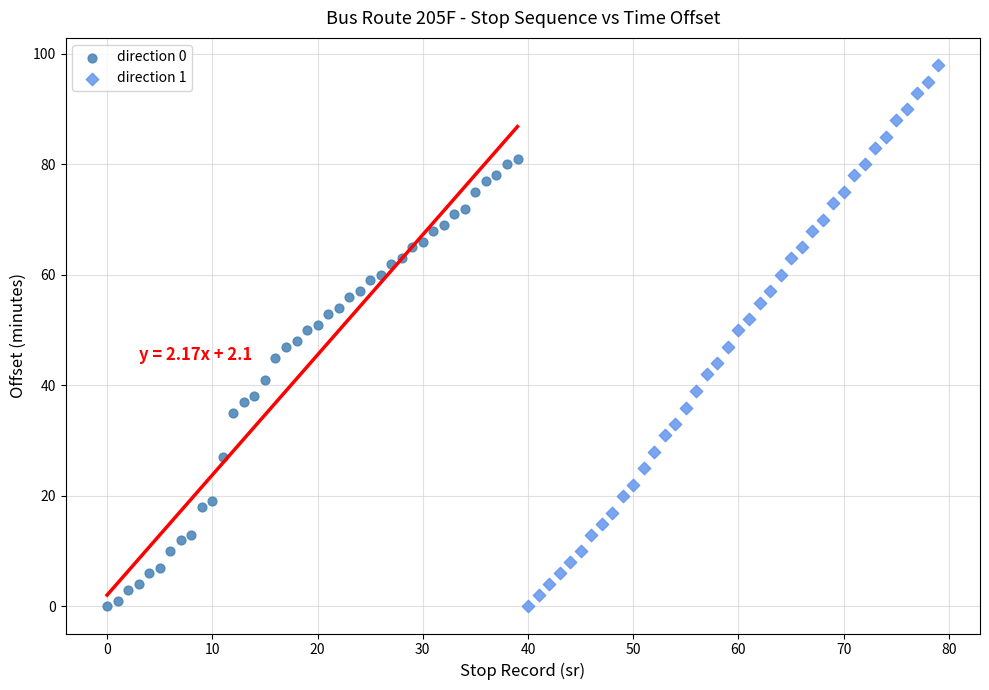

Which series contains the highest Y value?

direction 1